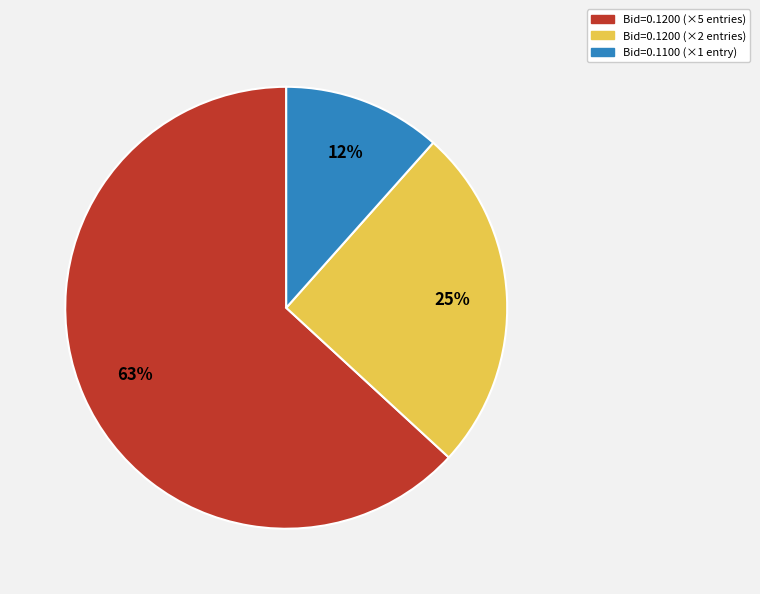

To the nearest percent, what is the combined percentage of Bid=0.1200 (×5 entries) and Bid=0.1100 (×1 entry)?

75%